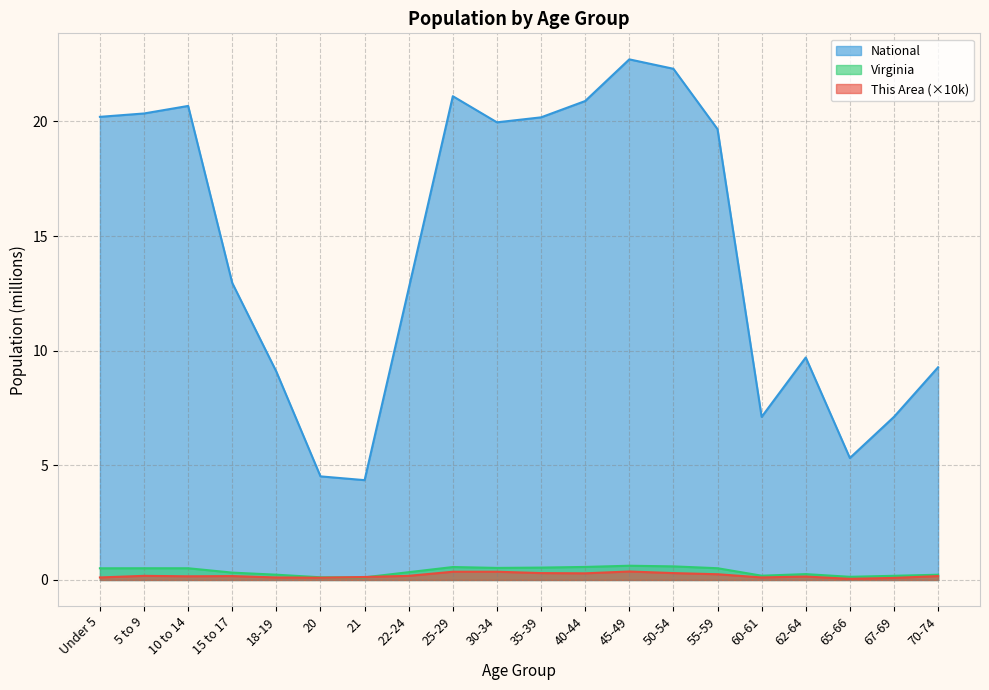

Reading left to right, extract all data points from this chart.

This Area: Under 5=0.1	5 to 9=0.2	10 to 14=0.2	15 to 17=0.2	18-19=0.1	20=0.1	21=0.1	22-24=0.2	25-29=0.4	30-34=0.4	35-39=0.3	40-44=0.3	45-49=0.4	50-54=0.3	55-59=0.2	60-61=0.1	62-64=0.1	65-66=0.1	67-69=0.1	70-74=0.2
Virginia: Under 5=0.5	5 to 9=0.5	10 to 14=0.5	15 to 17=0.3	18-19=0.2	20=0.1	21=0.1	22-24=0.3	25-29=0.6	30-34=0.5	35-39=0.5	40-44=0.6	45-49=0.6	50-54=0.6	55-59=0.5	60-61=0.2	62-64=0.3	65-66=0.1	67-69=0.2	70-74=0.2
National: Under 5=20.2	5 to 9=20.3	10 to 14=20.7	15 to 17=13.0	18-19=9.1	20=4.5	21=4.4	22-24=12.7	25-29=21.1	30-34=20.0	35-39=20.2	40-44=20.9	45-49=22.7	50-54=22.3	55-59=19.7	60-61=7.1	62-64=9.7	65-66=5.3	67-69=7.1	70-74=9.3